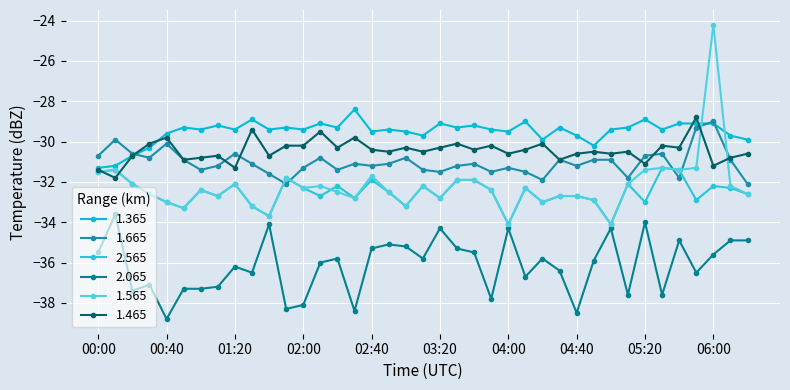

Reading left to right, what are all the values shown in this chart?

1.365: -31.3	-31.2	-30.7	-30.3	-29.6	-29.3	-29.4	-29.2	-29.4	-28.9	-29.4	-29.3	-29.4	-29.1	-29.3	-28.4	-29.5	-29.4	-29.5	-29.7	-29.1	-29.3	-29.2	-29.4	-29.5	-29.0	-29.9	-29.3	-29.7	-30.2	-29.4	-29.3	-28.9	-29.4	-29.1	-29.1	-29.1	-29.7	-29.9
1.665: -30.7	-29.9	-30.6	-30.8	-30.1	-30.9	-31.4	-31.2	-30.6	-31.1	-31.6	-32.1	-31.3	-30.8	-31.4	-31.1	-31.2	-31.1	-30.8	-31.4	-31.5	-31.2	-31.1	-31.5	-31.3	-31.5	-31.9	-30.9	-31.2	-30.9	-30.9	-31.8	-30.7	-30.6	-31.8	-29.3	-29.0	-30.9	-32.1
2.565: -31.5	-31.4	-32.1	-32.6	-33.0	-33.3	-32.4	-32.7	-32.1	-33.2	-33.7	-31.8	-32.3	-32.7	-32.2	-32.8	-31.9	-32.5	-33.2	-32.2	-32.8	-31.9	-31.9	-32.4	-34.1	-32.3	-33.0	-32.7	-32.7	-32.9	-34.1	-32.1	-33.0	-31.3	-31.4	-32.9	-32.2	-32.3	-32.6
2.065: -35.5	-33.6	-37.4	-37.1	-38.8	-37.3	-37.3	-37.2	-36.2	-36.5	-34.1	-38.3	-38.1	-36.0	-35.8	-38.4	-35.3	-35.1	-35.2	-35.8	-34.3	-35.3	-35.5	-37.8	-34.3	-36.7	-35.8	-36.4	-38.5	-35.9	-34.3	-37.6	-34.0	-37.6	-34.9	-36.5	-35.6	-34.9	-34.9
1.565: -31.5	-31.4	-32.1	-32.6	-33.0	-33.3	-32.4	-32.7	-32.1	-33.2	-33.7	-31.8	-32.3	-32.2	-32.5	-32.8	-31.7	-32.5	-33.2	-32.2	-32.8	-31.9	-31.9	-32.4	-34.1	-32.3	-33.0	-32.7	-32.7	-32.9	-34.1	-32.1	-31.4	-31.3	-31.4	-31.3	-24.2	-32.2	-32.6
1.465: -31.4	-31.8	-30.7	-30.1	-29.8	-30.9	-30.8	-30.7	-31.3	-29.4	-30.7	-30.2	-30.2	-29.5	-30.3	-29.8	-30.4	-30.5	-30.3	-30.5	-30.3	-30.1	-30.4	-30.2	-30.6	-30.4	-30.1	-30.9	-30.6	-30.5	-30.6	-30.5	-31.1	-30.2	-30.3	-28.8	-31.2	-30.8	-30.6